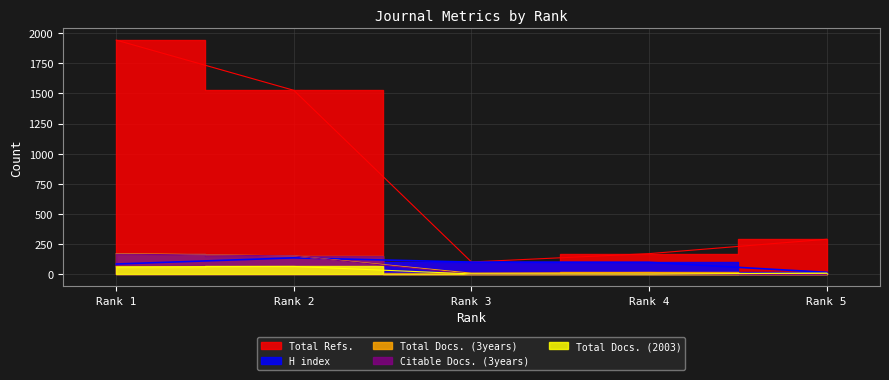

What is the sum of all Citable Docs. (3years) values?

322